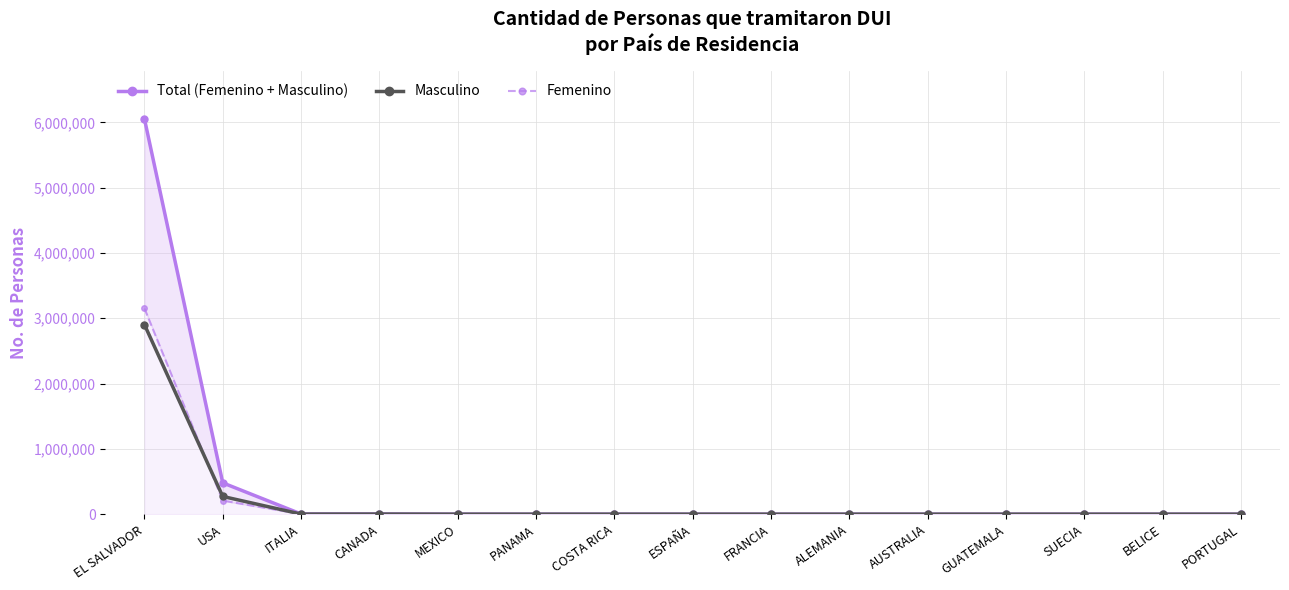

Where does the Total (Femenino + Masculino) series first go above 62?

EL SALVADOR